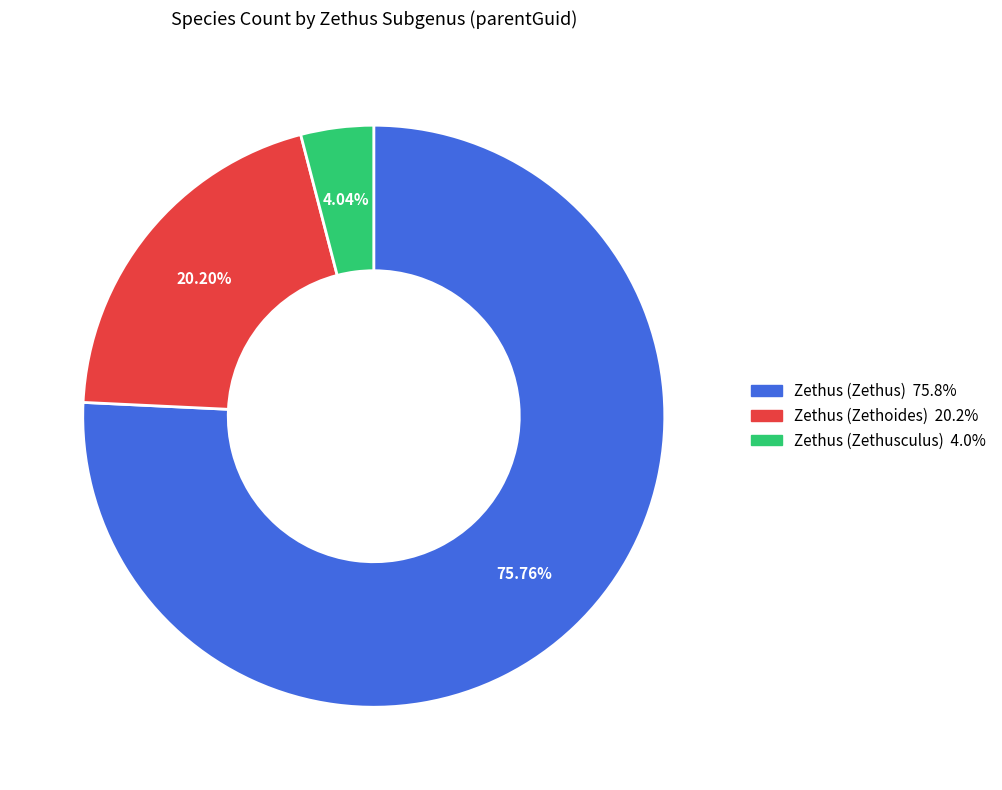

Is there any slice that represents more than half of the pie?

Yes